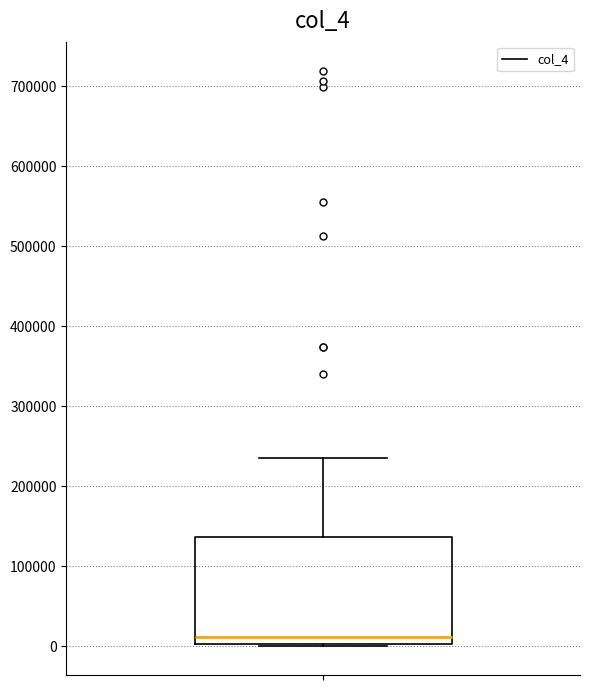

Read this box plot against the y-axis: the position of the median line, the range covered by the box, and the ends of both whiskers. The values are not printed on the chart, so give them approximately, as read against the axis.

median 10000, box 0 to 140000, whiskers 0 (just below the box's lower edge) to 240000